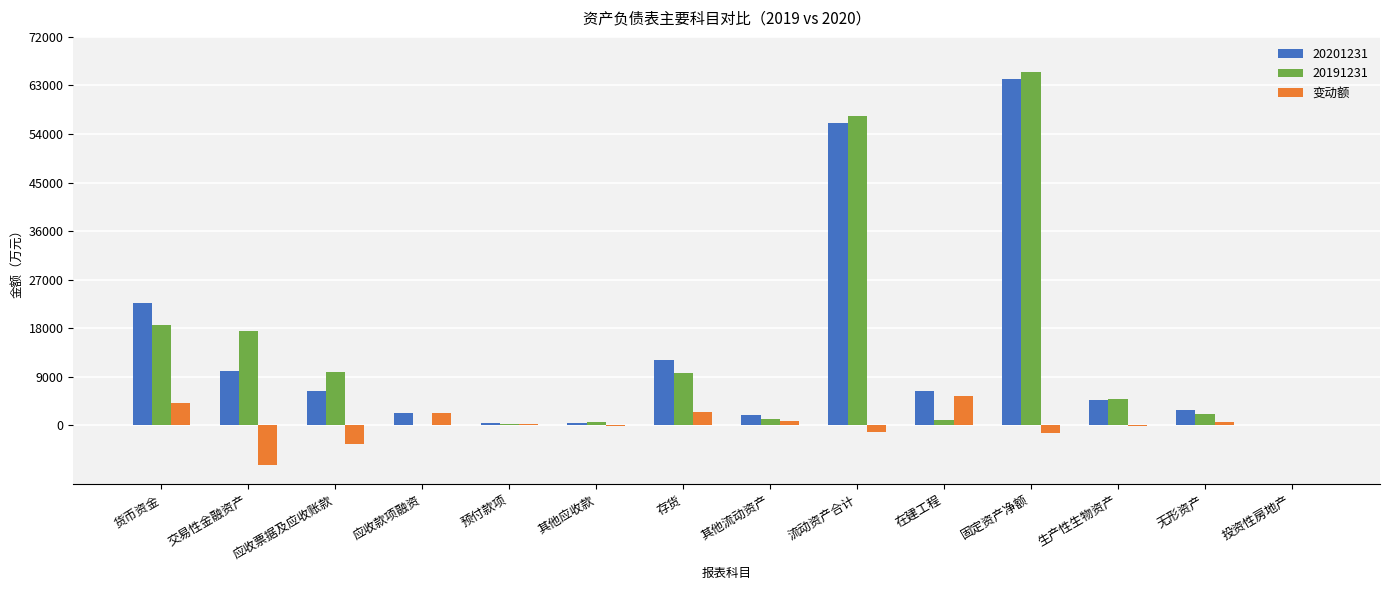

At which label is 20201231 closest to 32129?

货币资金